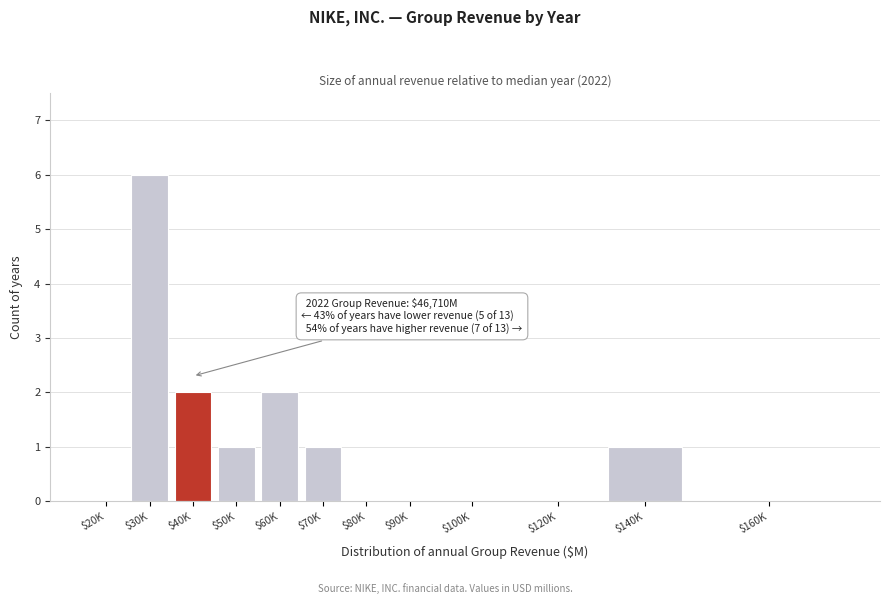

What is the sum of all values?

13